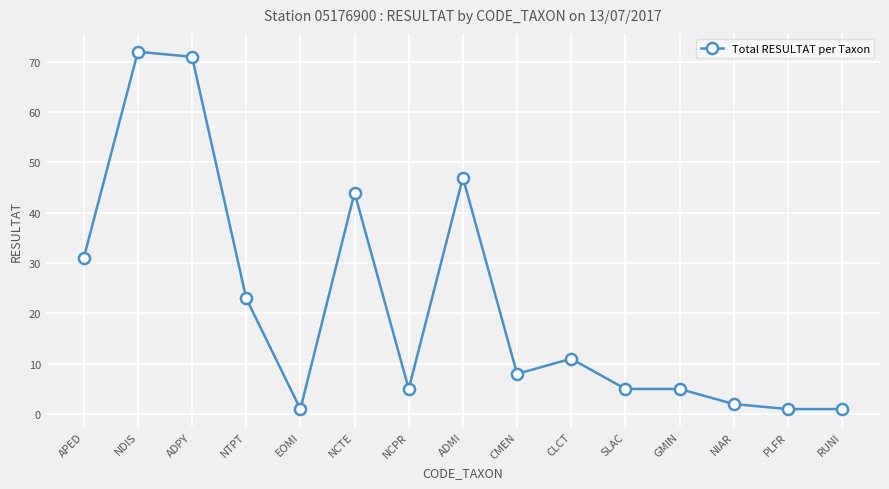

What is the smallest value displayed?

1